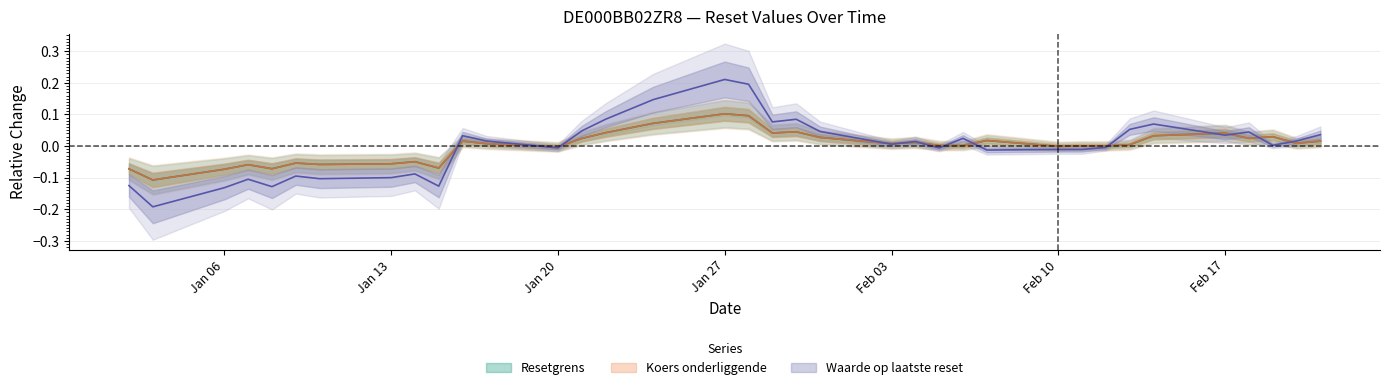

Is it true that Koers onderliggende equals 0.0 at 2025-02-11?

False